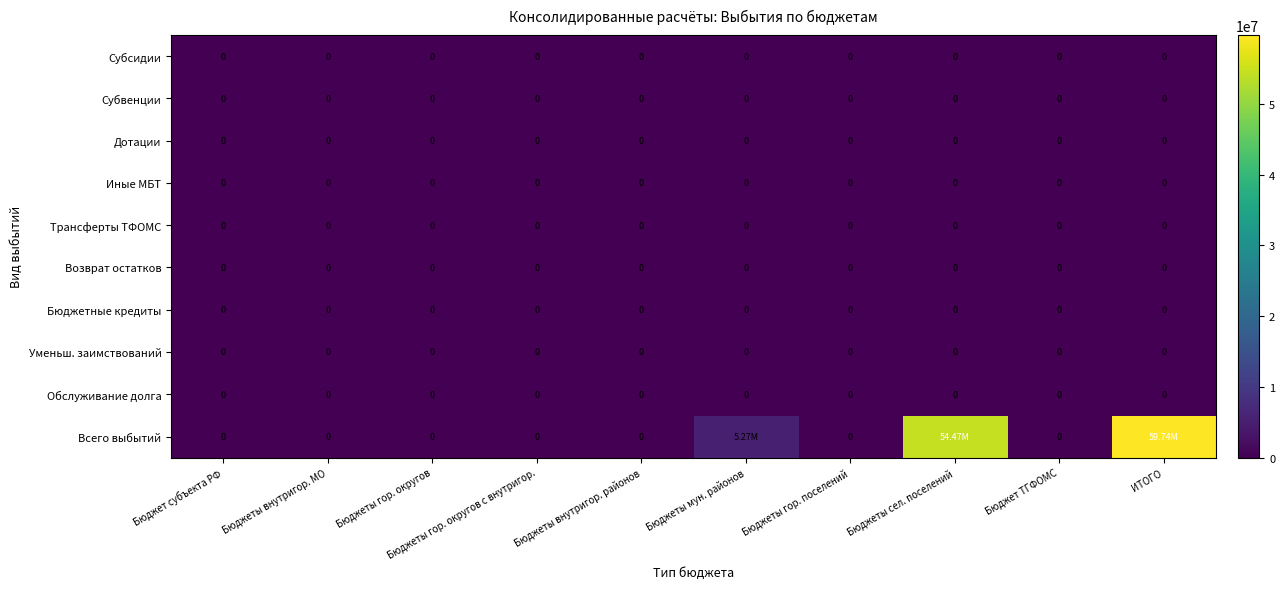

At which label does Бюджетные кредиты reach its peak?

Бюджет субъекта РФ